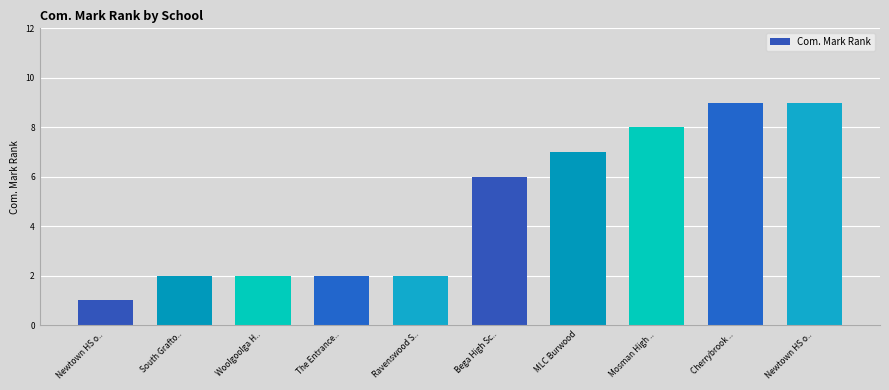

Rank the categories by value from highest to lowest.

Cherrybrook .., Newtown HS o.., Mosman High .., MLC Burwood, Bega High Sc.., South Grafto.., Woolgoolga H.., The Entrance.., Ravenswood S.., Newtown HS o..